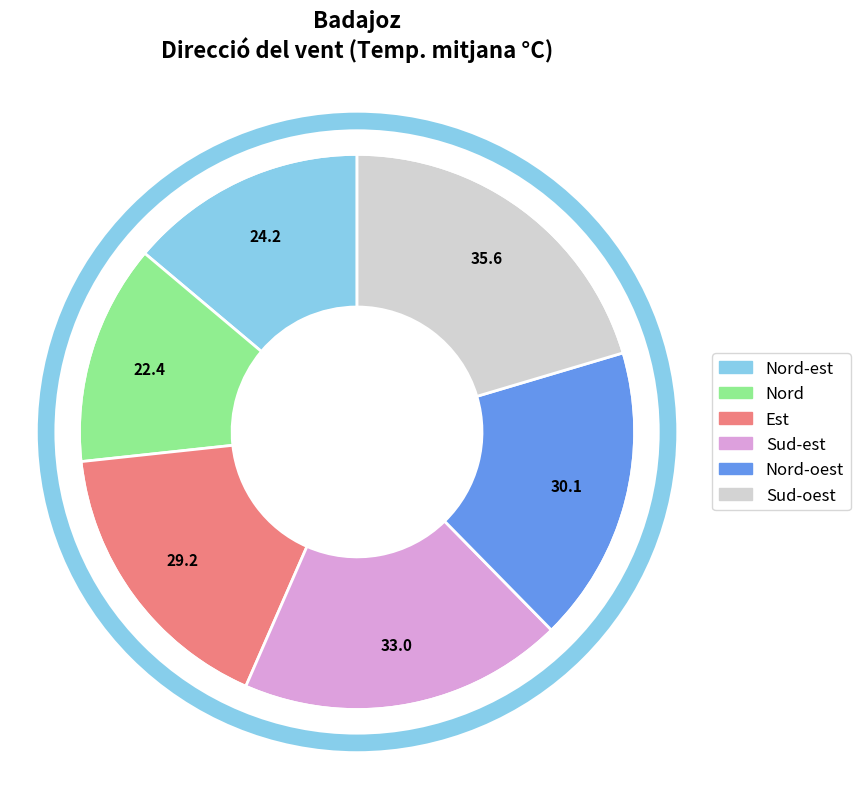

Between Sud-est and Est, which is larger?

Sud-est